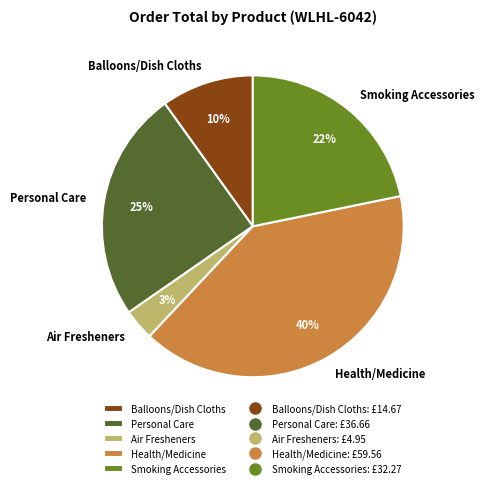

To the nearest percent, what percentage of the pie is Smoking Accessories?

22%